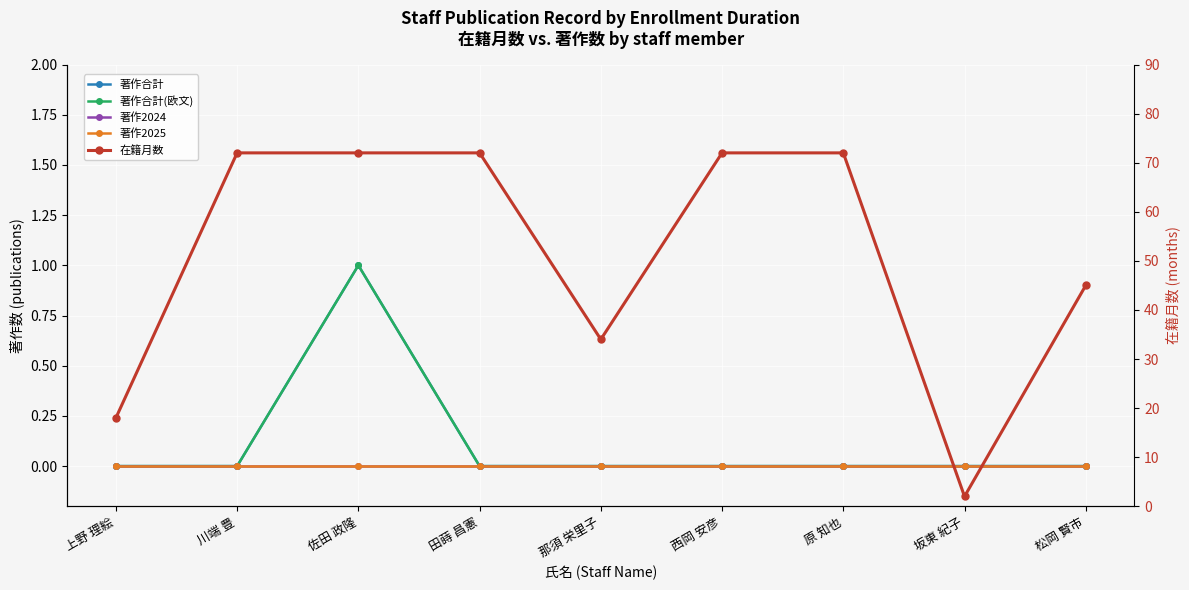

True or false: 著作2024 and 著作合計 cross at least once.

False